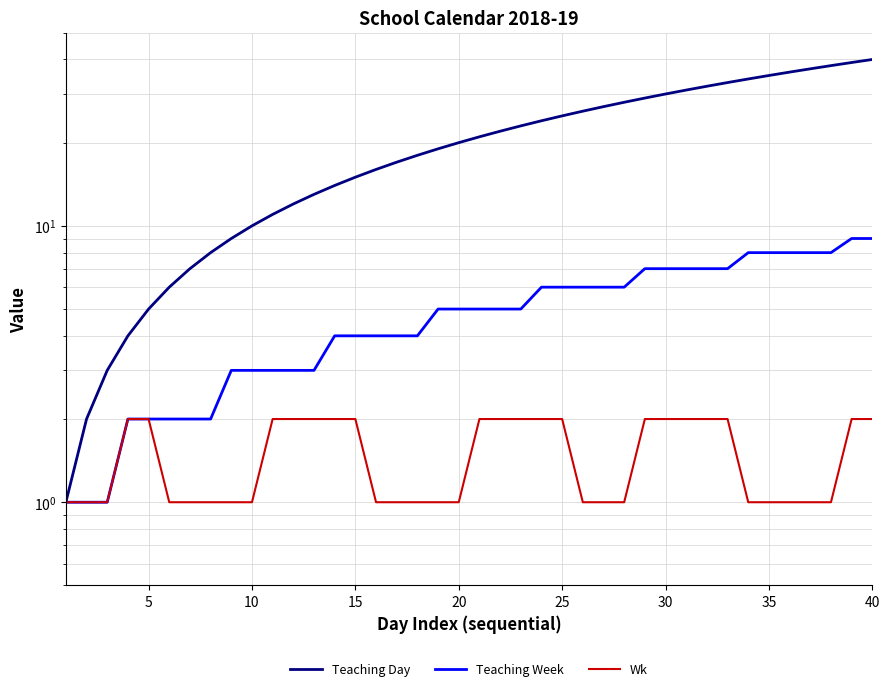

True or false: Teaching Day and Teaching Week cross at least once.

False